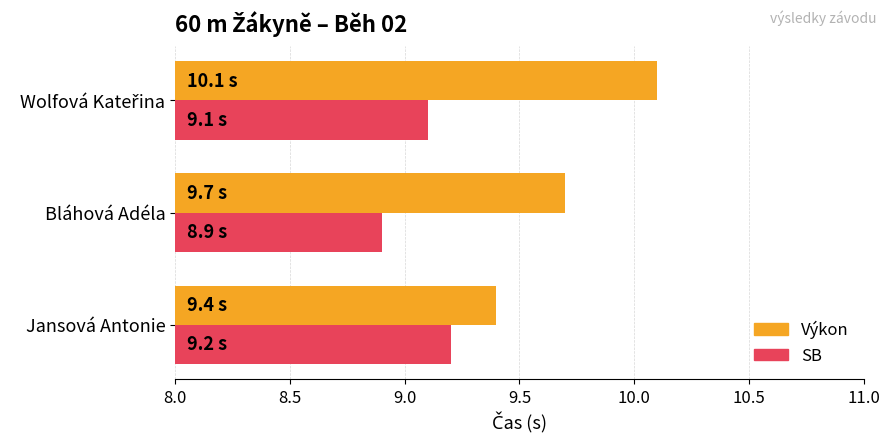

The value of SB at Bláhová Adéla is 4.0. True or false?

False